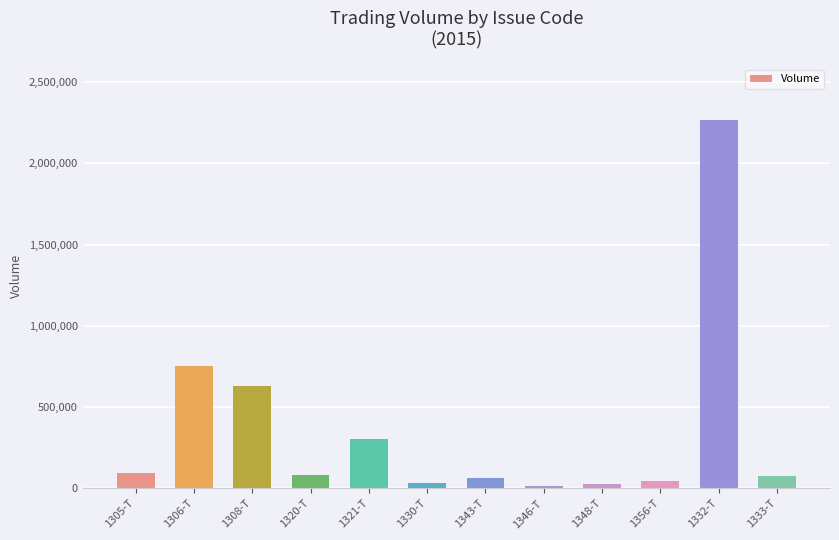

What is the approximate value at 1305-T, to the nearest 50?

96100